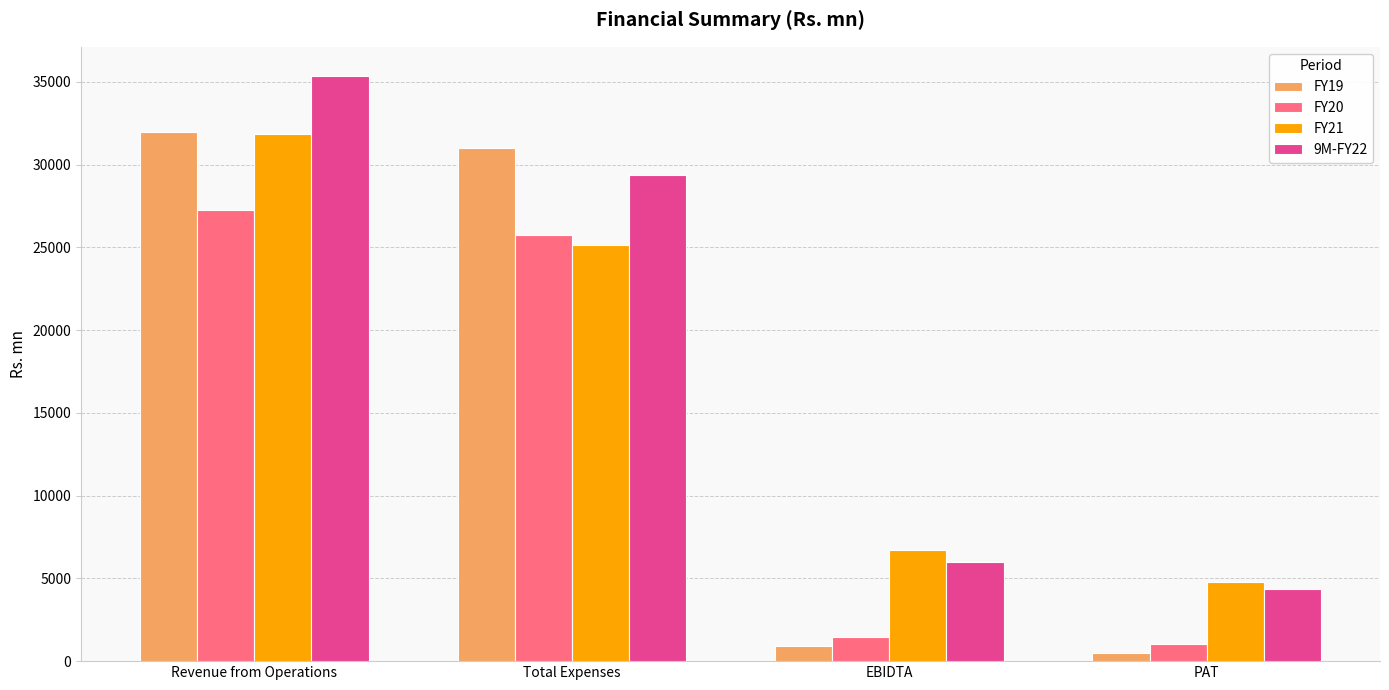

What is the lowest value of the FY21 series?

4775.0